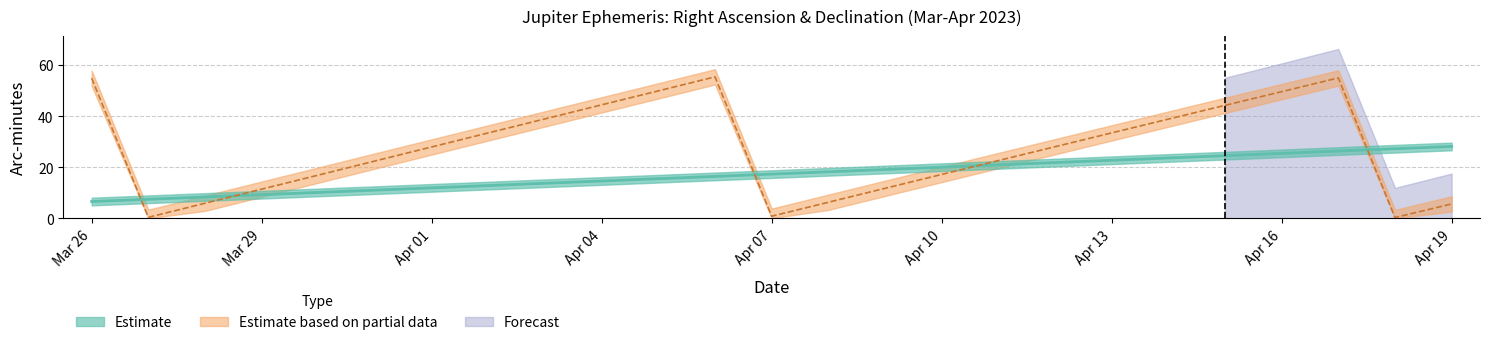

At which label is Dec_min closest to 27?

Apr 01